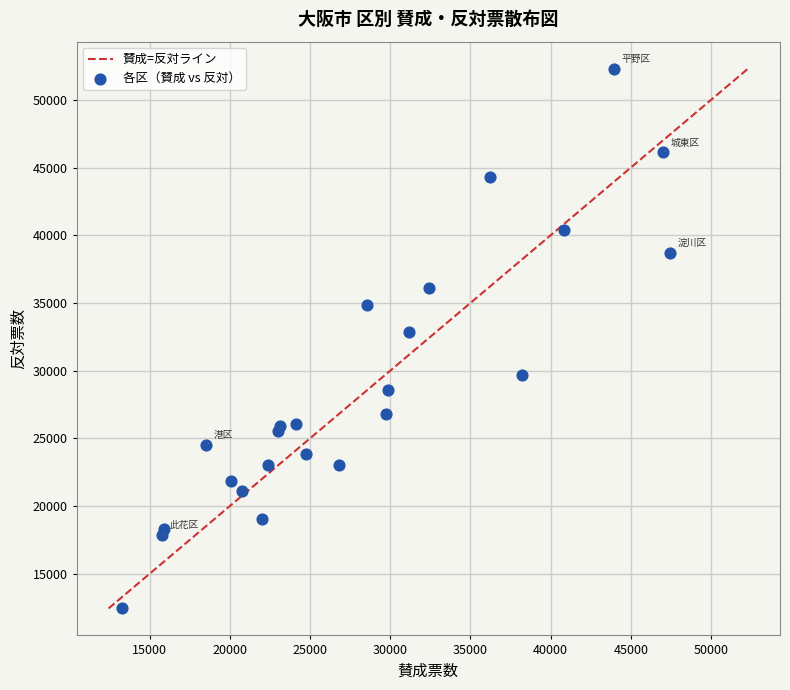

What Y value in the scatter plot is closest to 32371?

32838